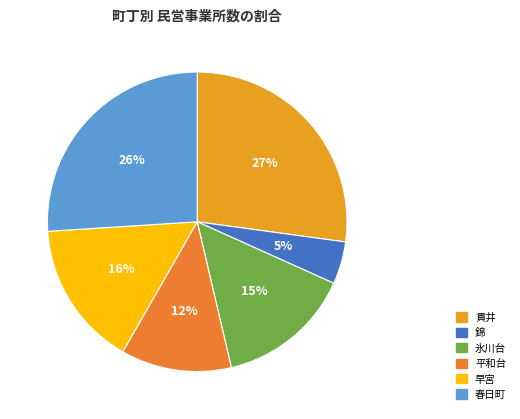

Is the sum of 錦 and 貫井 greater than half?

No